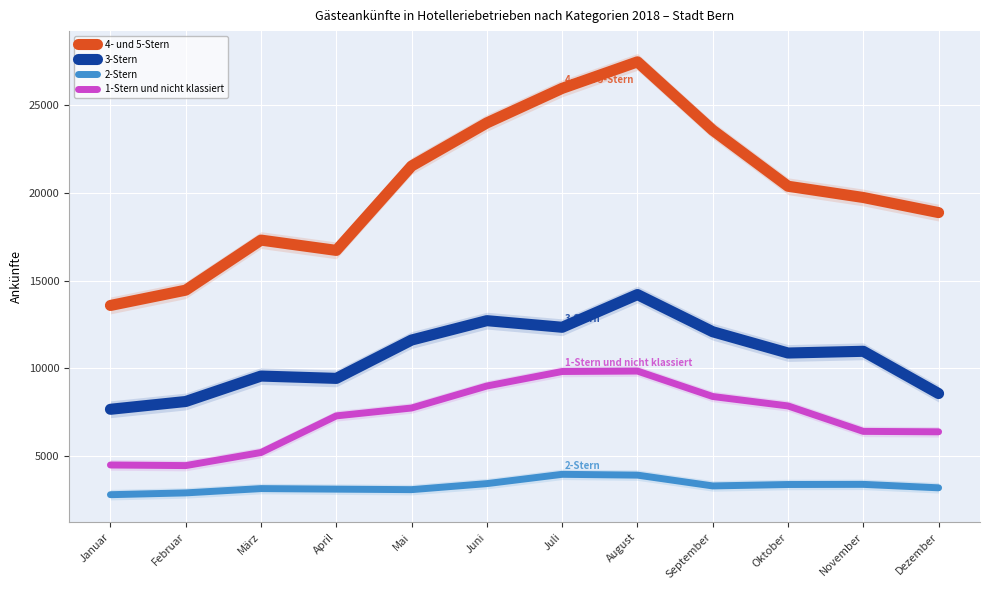

The value of 2-Stern at Dezember is 1283. True or false?

False